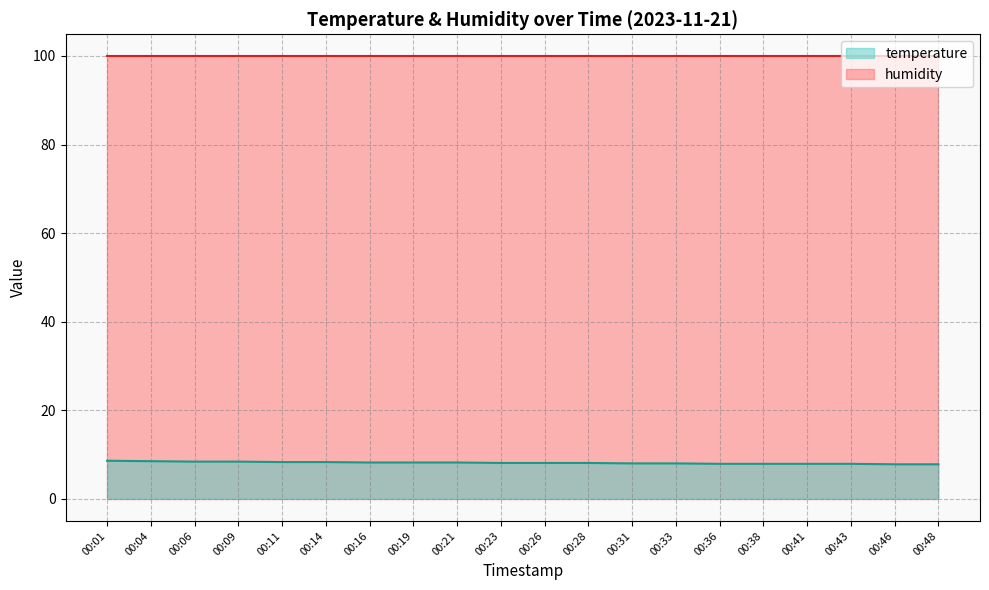

True or false: the data has more than 2 interior local peaks.

False